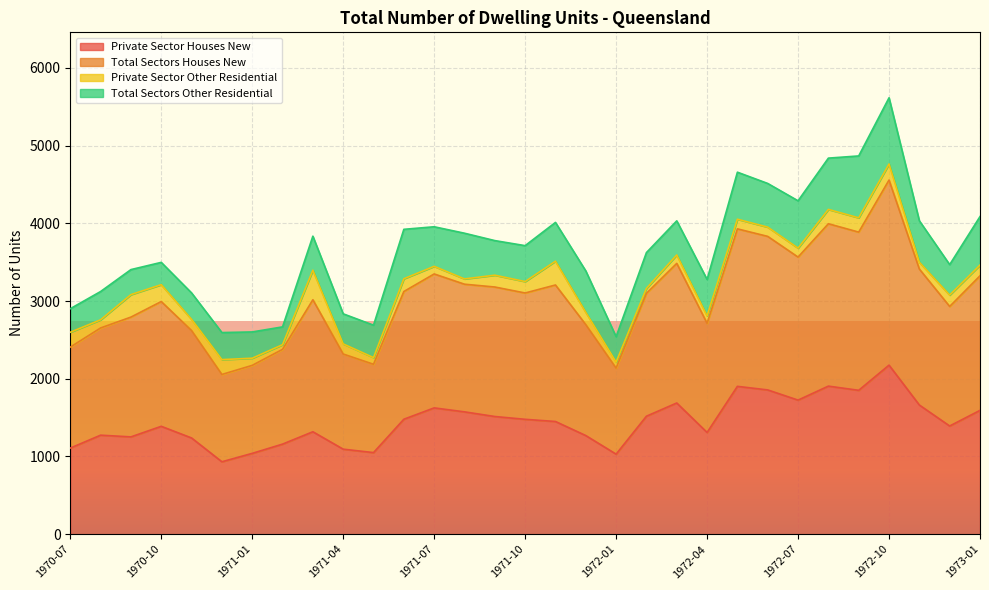

What are all the series names shown in the legend?

Private Sector Houses New, Total Sectors Houses New, Private Sector Other Residential, Total Sectors Other Residential